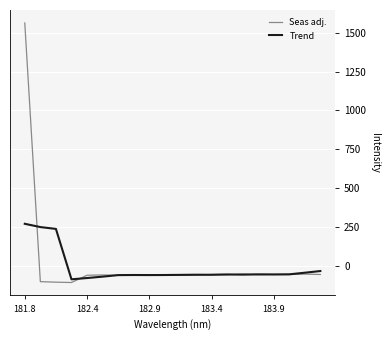

Which series has the largest range (max minus min)?

Seas adj.